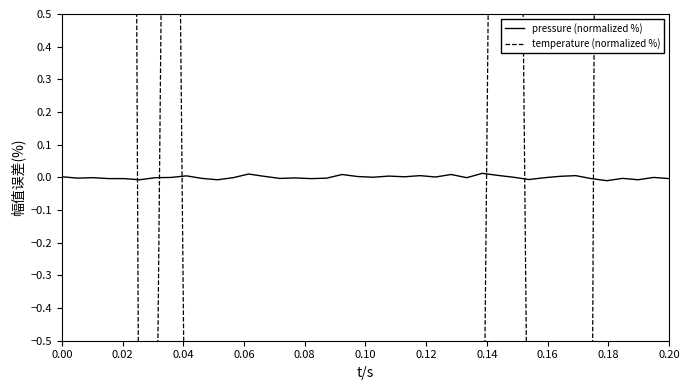

List the series in order of their overall mean, highest first.

pressure (normalized %), temperature (normalized %)